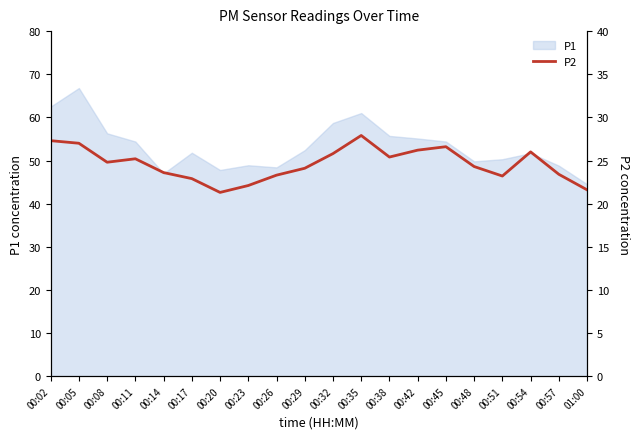

How many values are below 24?

8